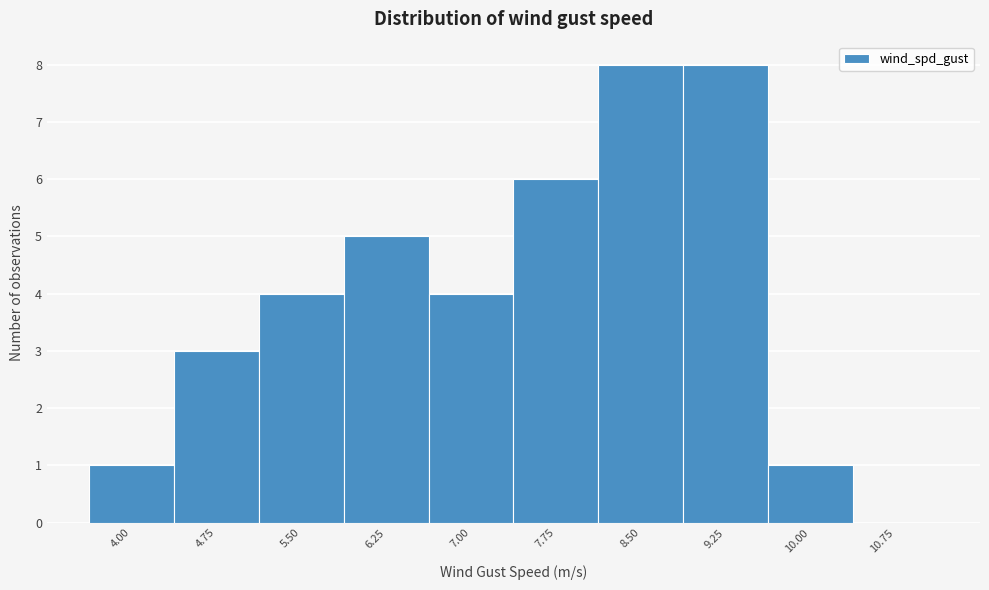

Reading left to right, list all the values displayed in this chart.

4.00=1	4.75=3	5.50=4	6.25=5	7.00=4	7.75=6	8.50=8	9.25=8	10.00=1	10.75=0